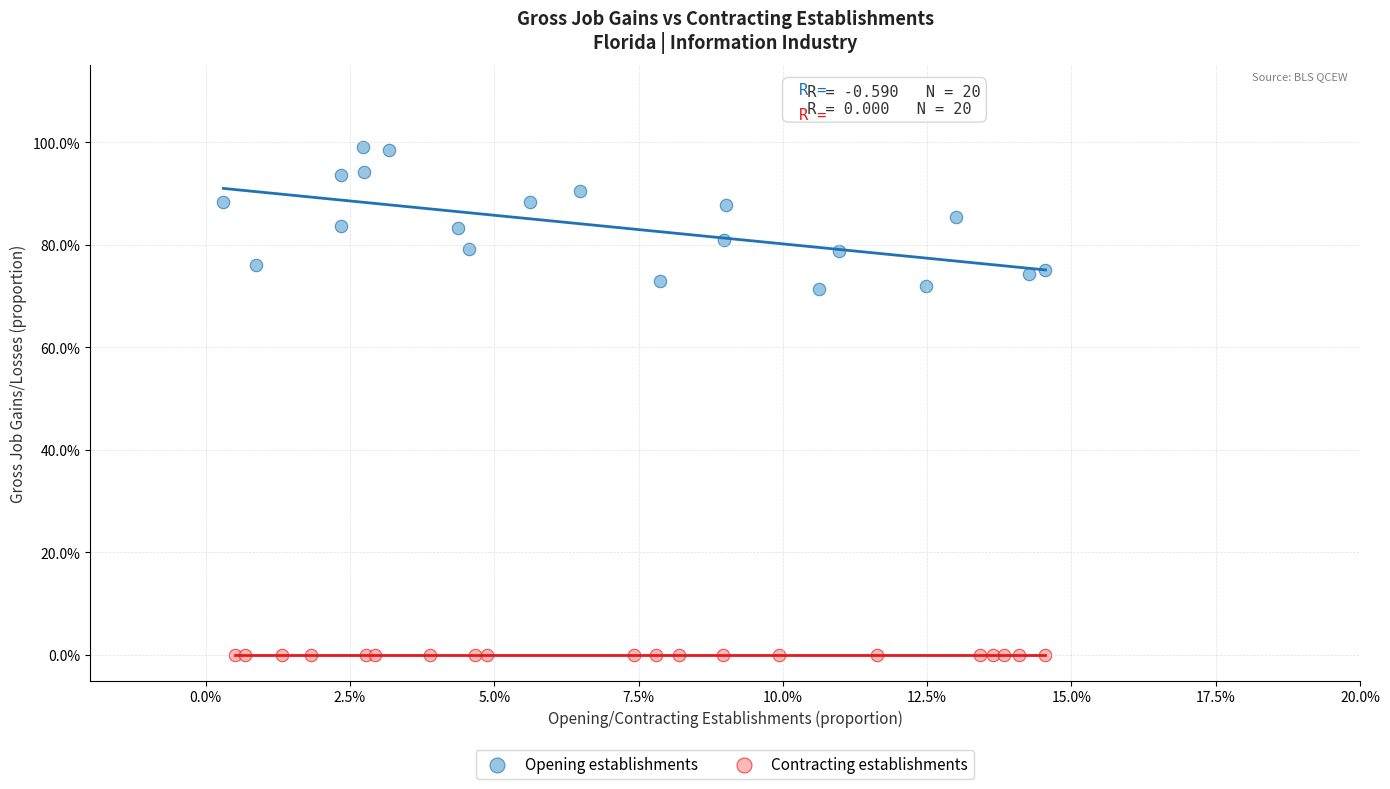

Which series reaches the maximum Y coordinate?

Opening establishments